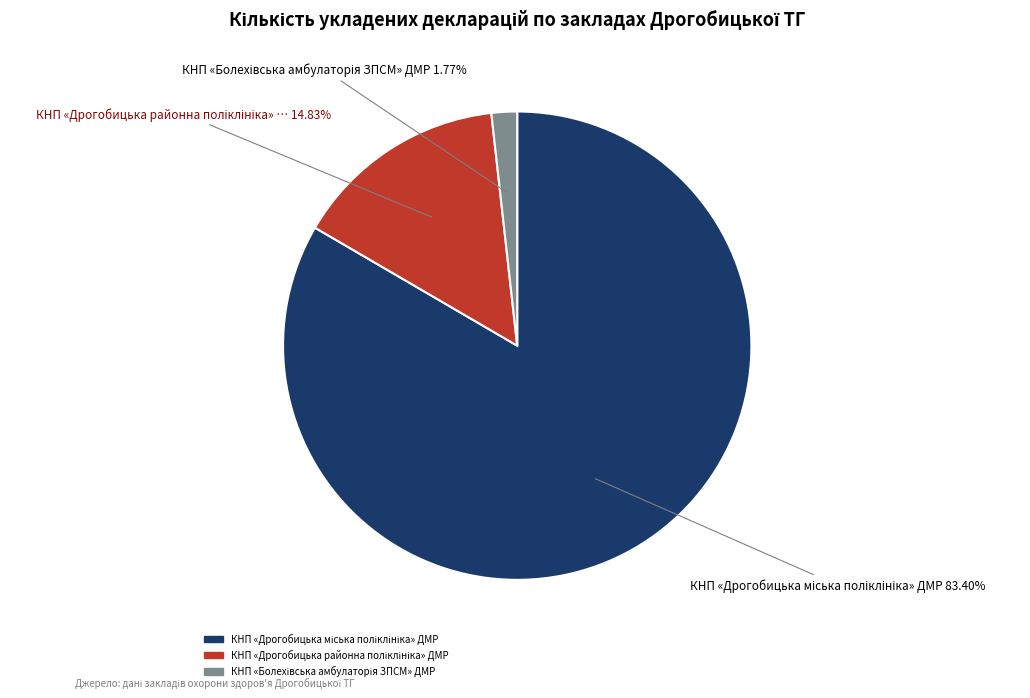

Is there any slice that represents more than half of the pie?

Yes